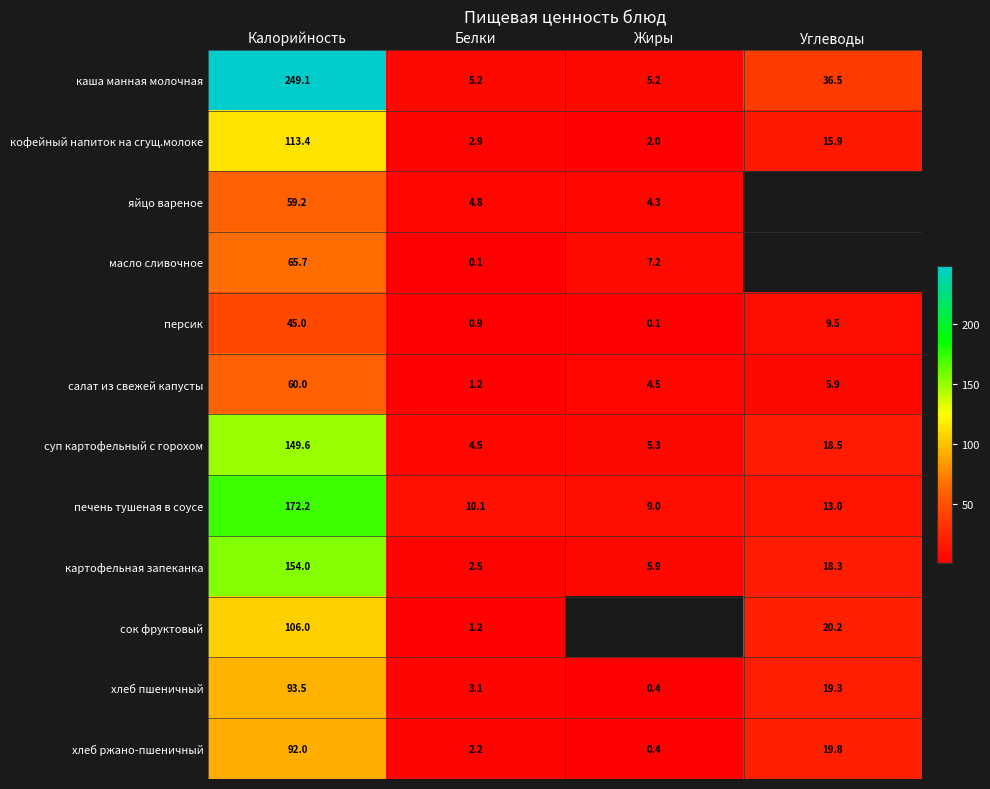

What is the total value across all series at Калорийность?

1359.7